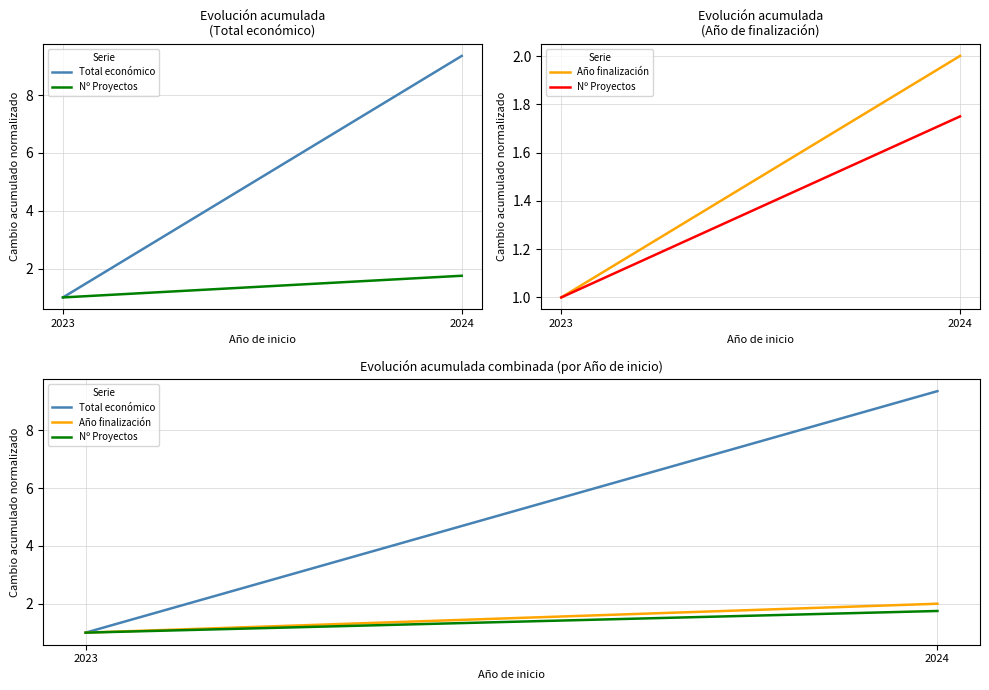

At which category is the sum across all series the highest?

2024